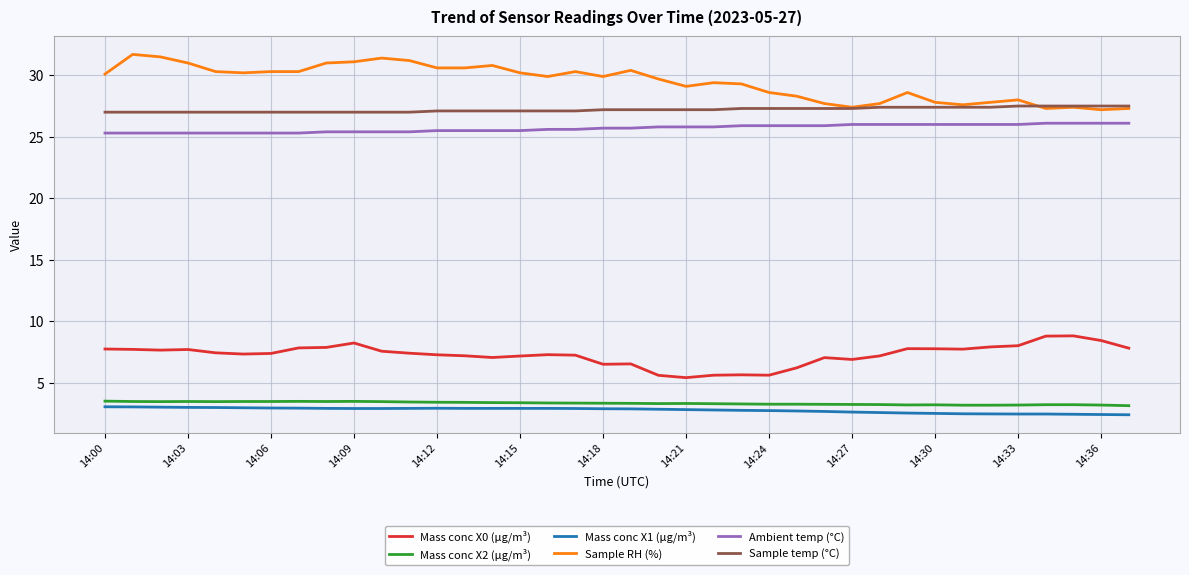

Which series has the largest total across all categories?

Sample RH (%)